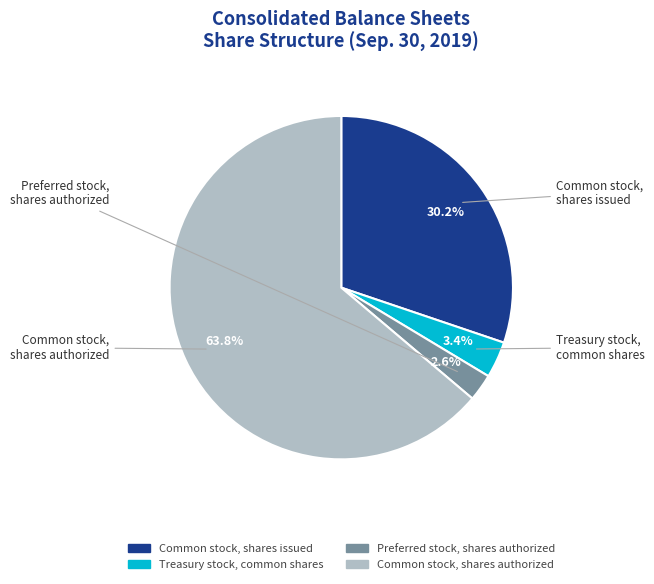

Does Preferred stock, shares authorized represent more than half of the total?

No